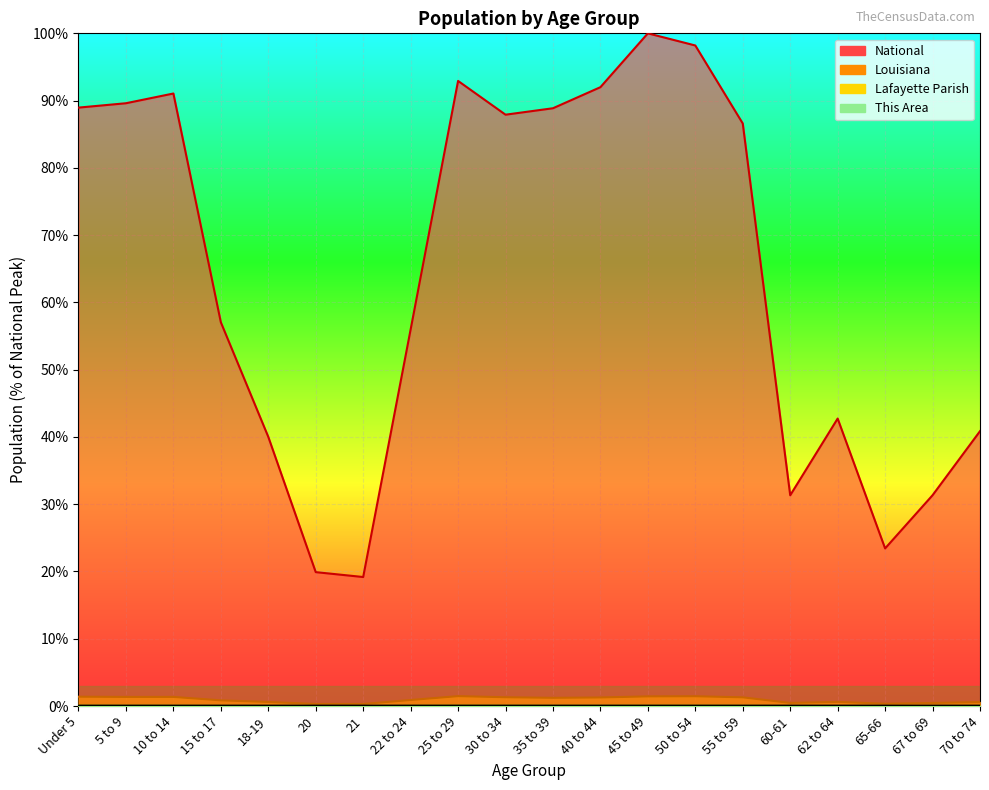

Is the value of This Area at 5 to 9 greater than the value of Lafayette Parish at 30 to 34?

No